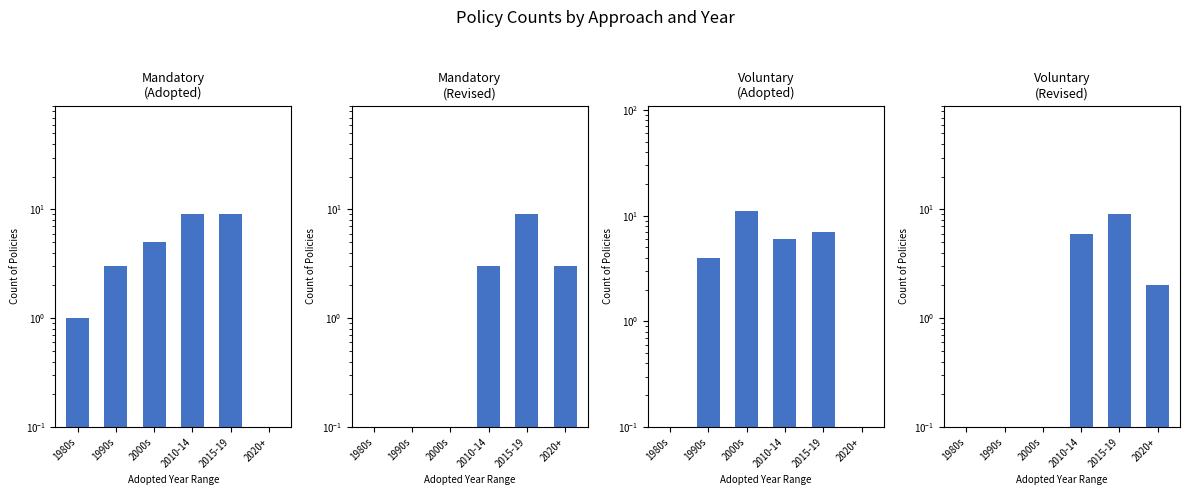

True or false: Mandatory (Adopted) has a value of 9.0 at 2010-14.

True